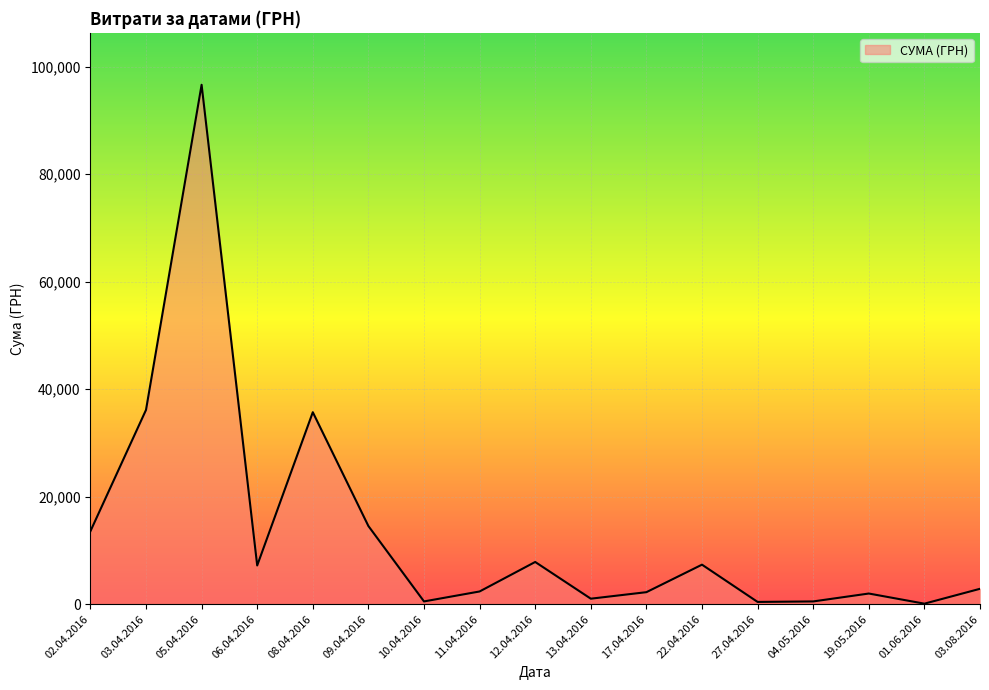

What is the change in value from 05.04.2016 to 03.08.2016?

-93769.6